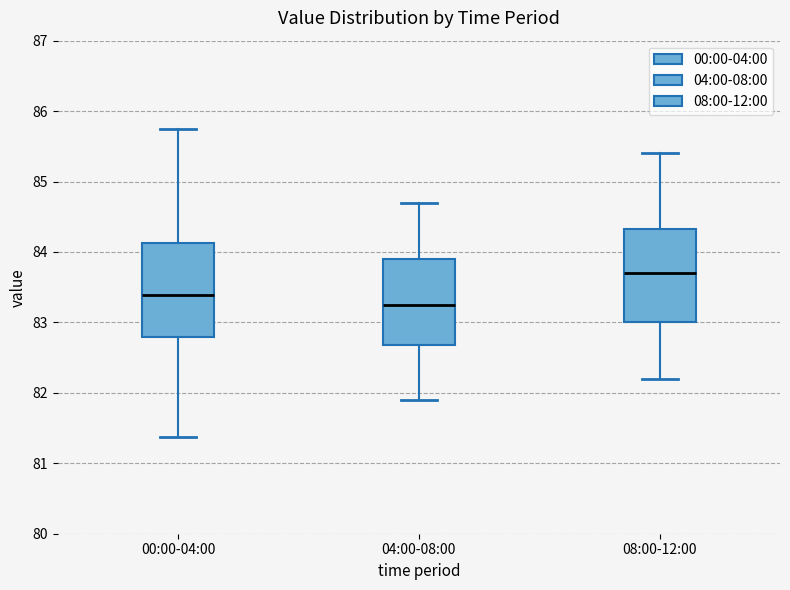

Where is the lower edge of the box for 04:00-08:00 on the y-axis? The values are not printed on the chart, so give them approximately, as read against the axis.

82.7